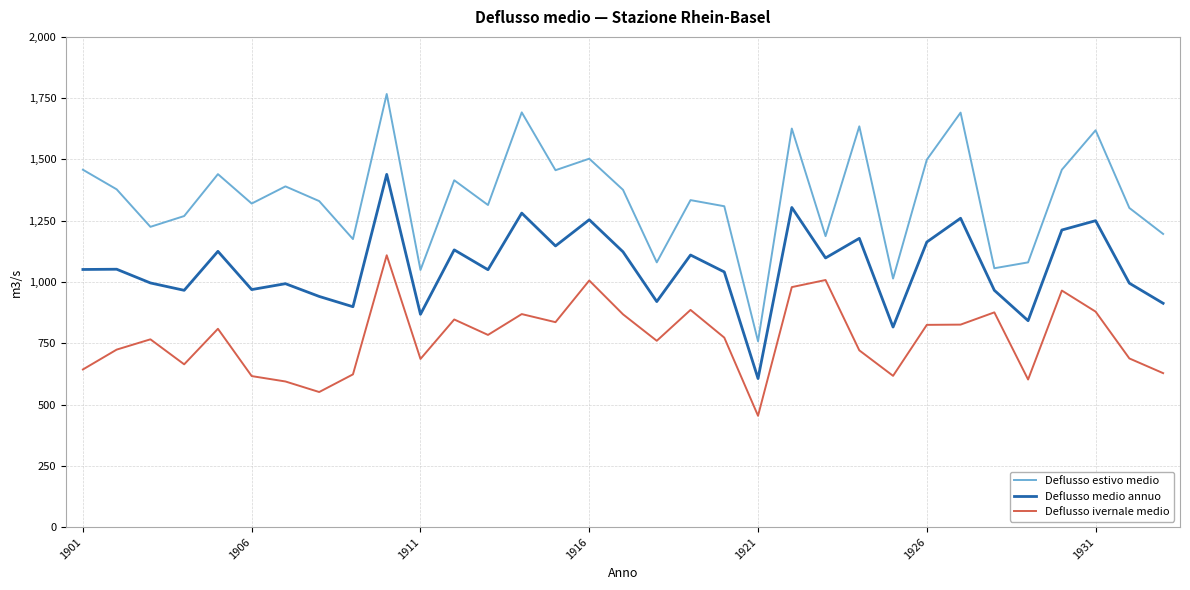

Which series has the largest total across all categories?

Deflusso estivo medio